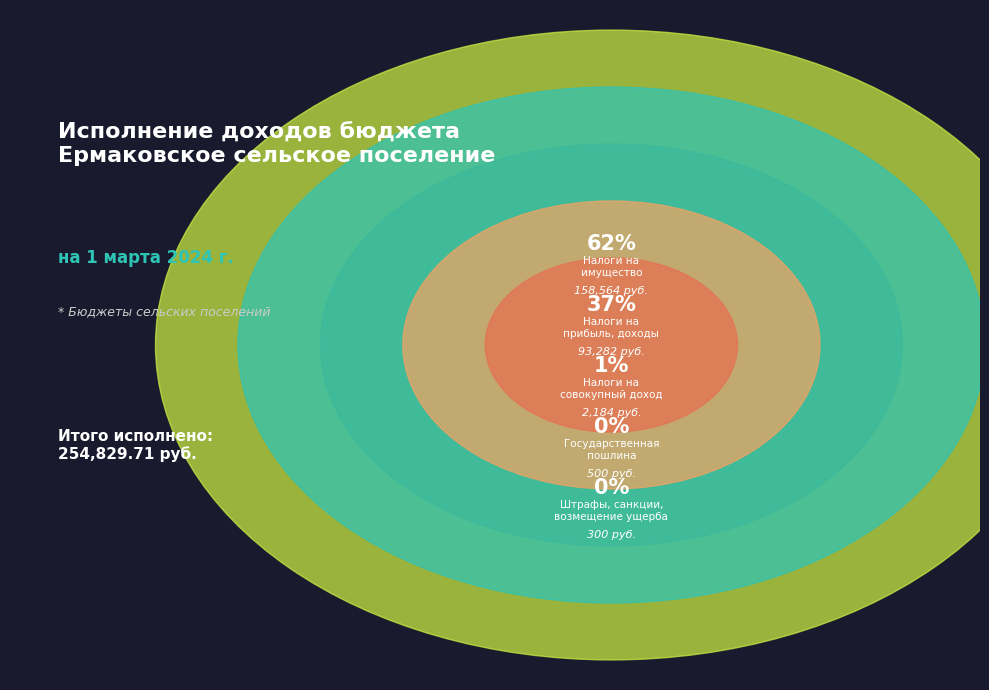

Is there any slice that represents more than half of the pie?

Yes